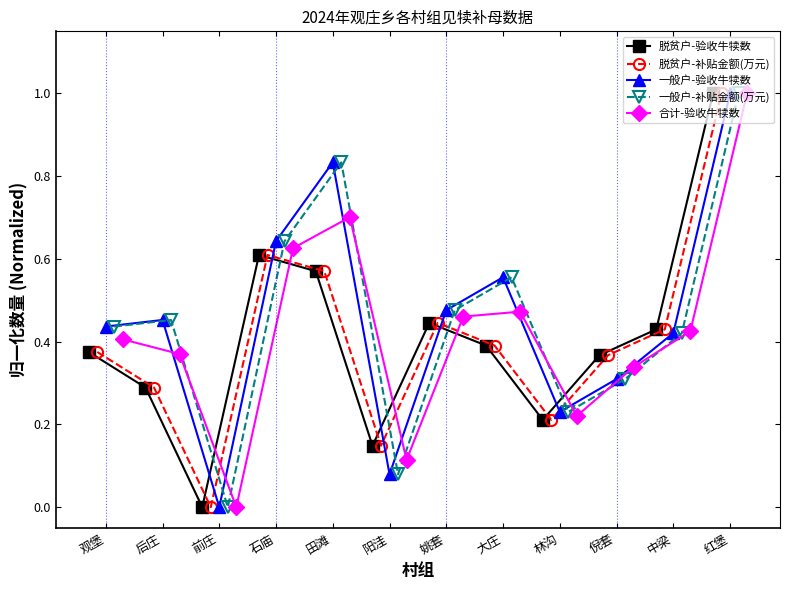

What is the difference between the maximum and minimum values in the 脱贫户-补贴金额(万元) series?

1.0